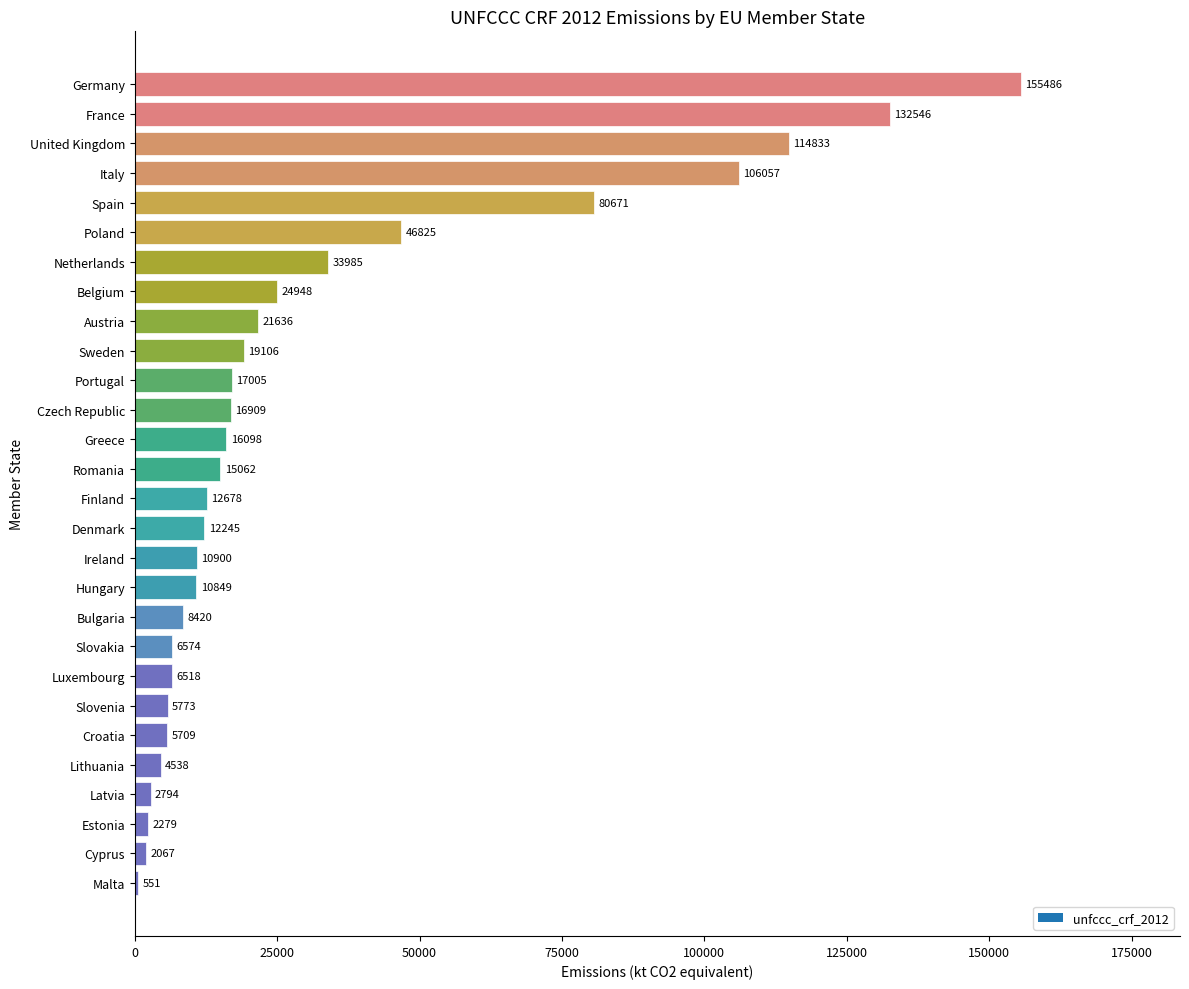

What is the difference between the values at Bulgaria and France?

124126